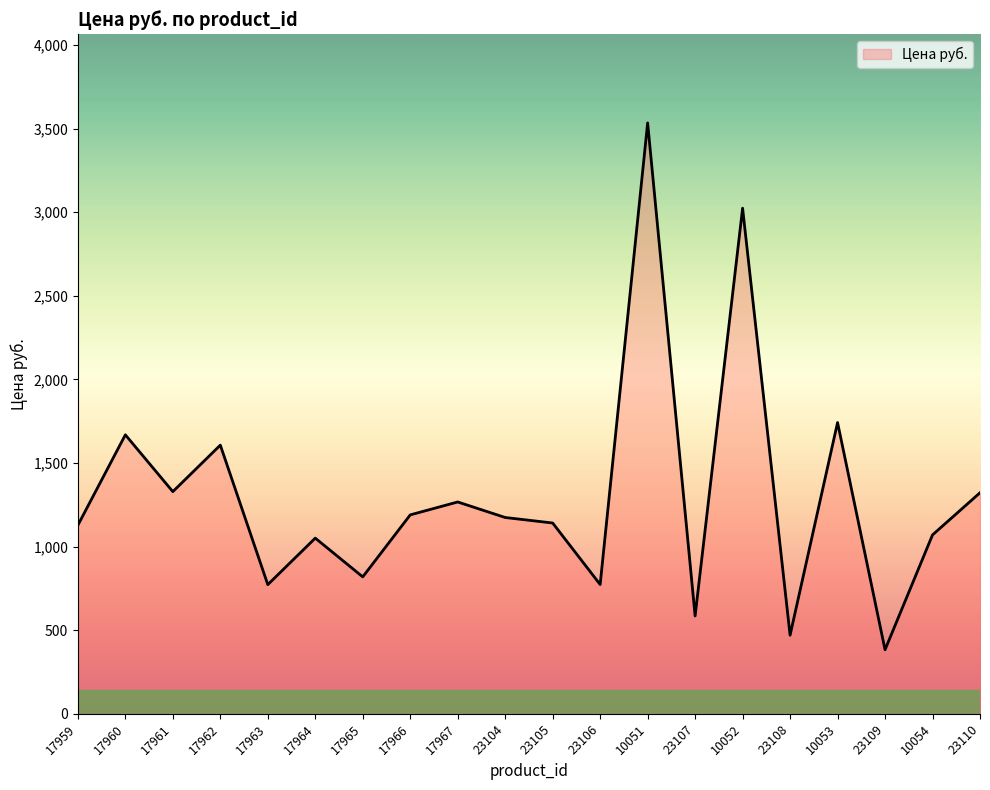

What is the average value?

1302.4